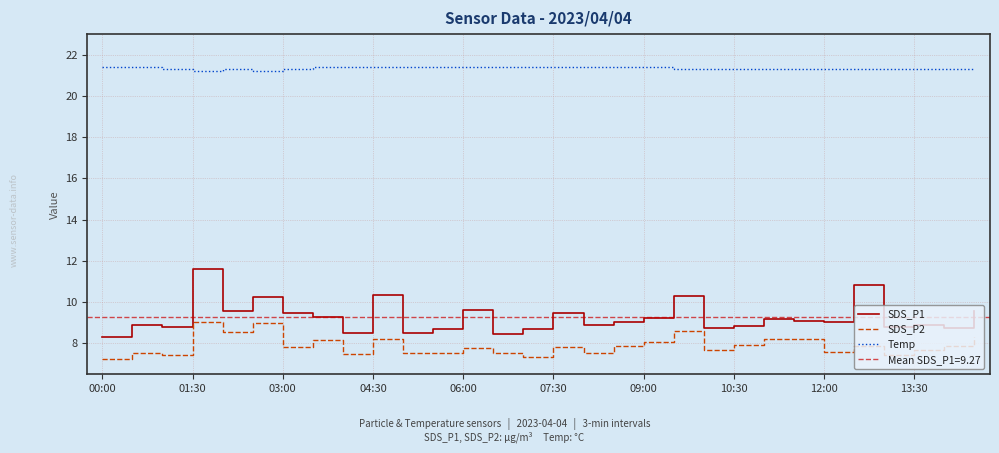

True or false: Temp and SDS_P2 intersect in this chart.

False